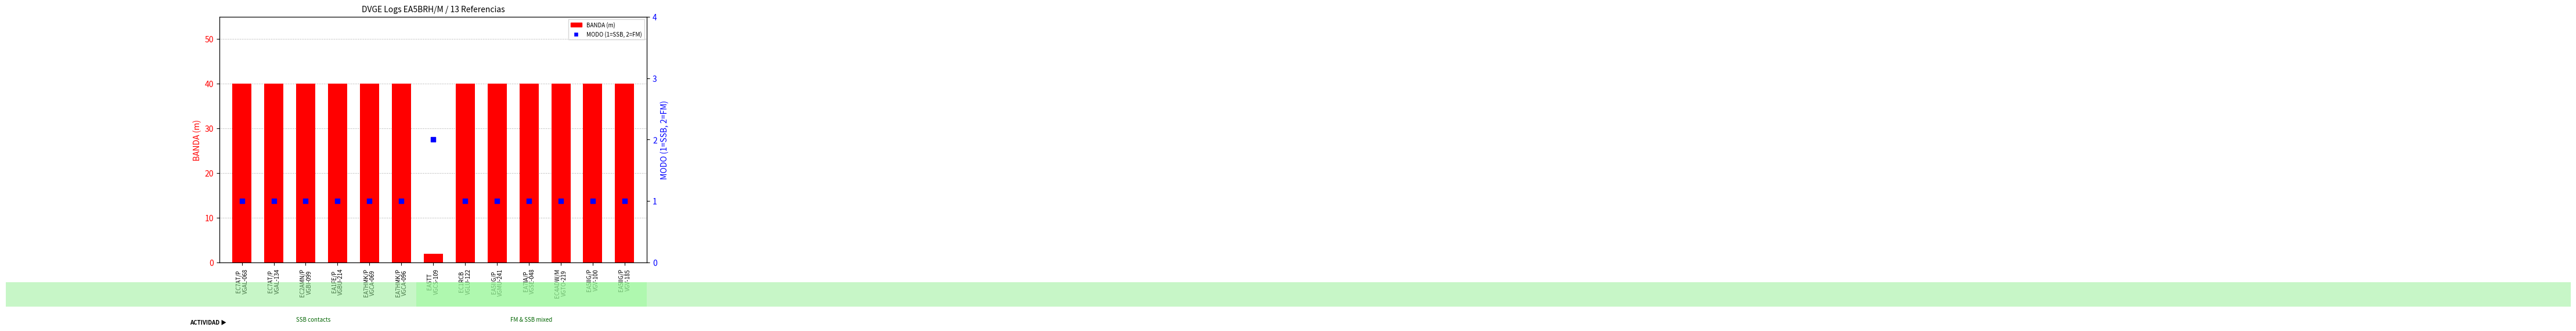

Which series has the largest Y range (max minus min)?

BANDA (m)